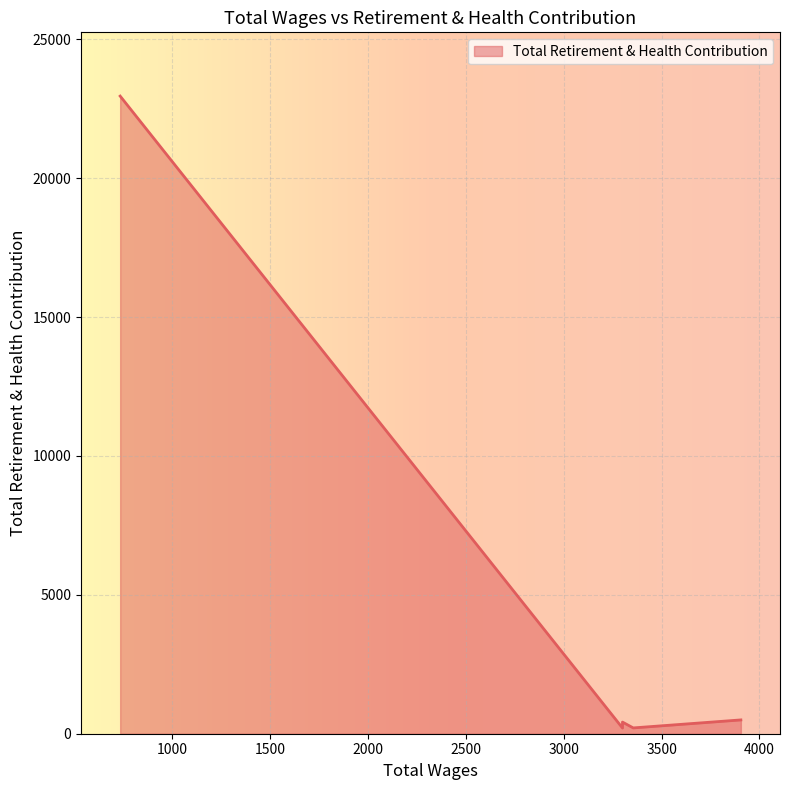

Where is the first local maximum?

3300.0